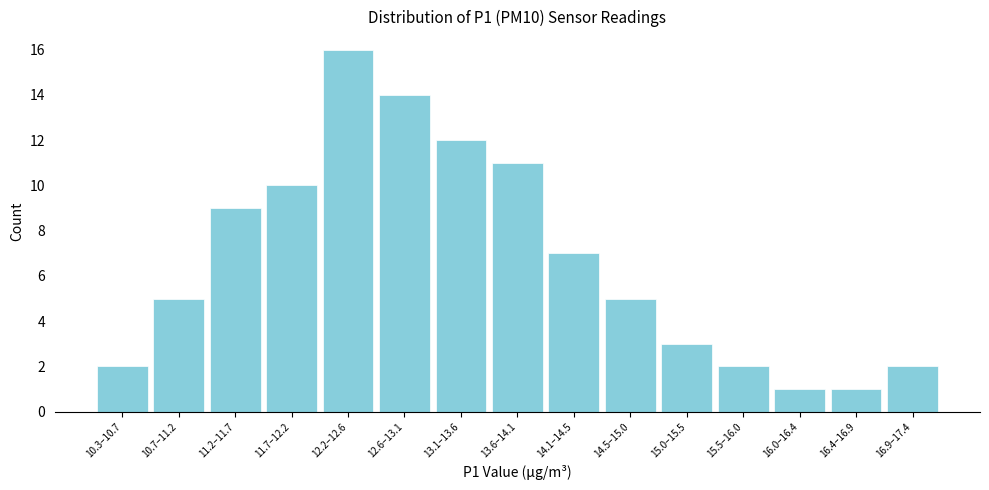

Reading left to right, list all the values displayed in this chart.

10.3–10.7=2	10.7–11.2=5	11.2–11.7=9	11.7–12.2=10	12.2–12.6=16	12.6–13.1=14	13.1–13.6=12	13.6–14.1=11	14.1–14.5=7	14.5–15.0=5	15.0–15.5=3	15.5–16.0=2	16.0–16.4=1	16.4–16.9=1	16.9–17.4=2